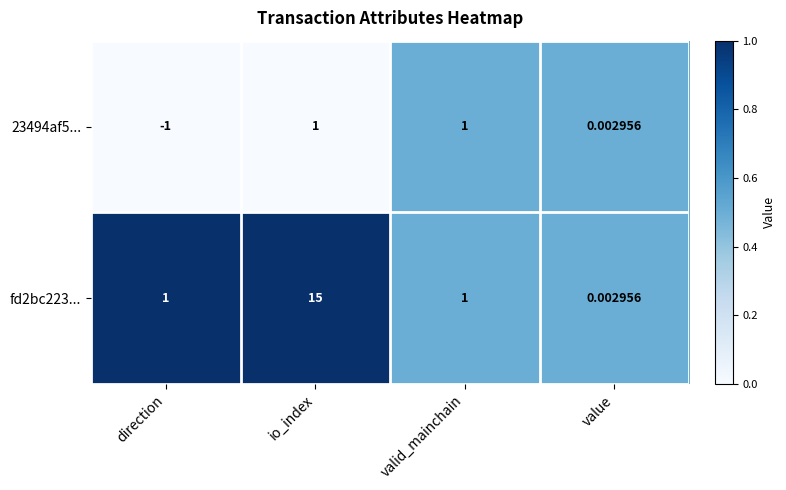

At which category does the chart reach its peak across all series?

io_index